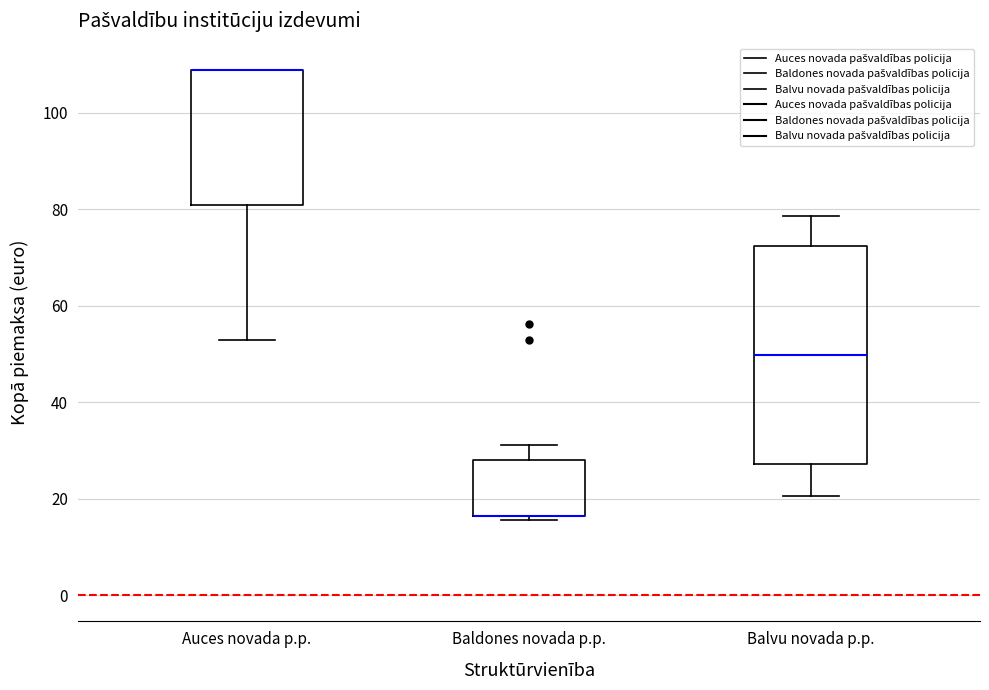

Reading left to right, read every box against the y-axis: the position of its median line, the range the box covers, and the ends of its whiskers. The values are not printed on the chart, so give them approximately, as read against the axis.

Auces novada p.p.: median 108 (drawn on the box's upper edge), box 80 to 108, whiskers 52 to 108
Baldones novada p.p.: median 16 (drawn on the box's lower edge), box 16 to 28, whiskers 16 (just below the box's lower edge) to 32
Balvu novada p.p.: median 50, box 28 to 72, whiskers 20 to 78